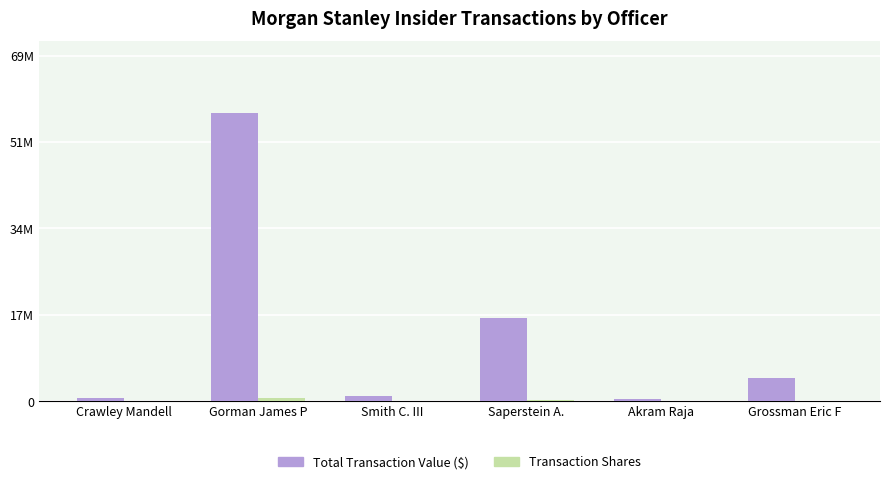

Between Crawley Mandell and Smith C. III, which is larger?

Smith C. III